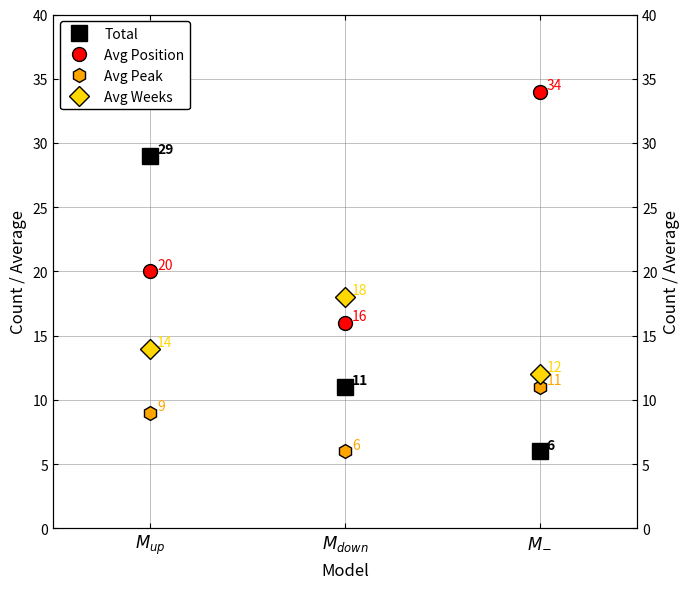

What is the sum of all Total values?

46